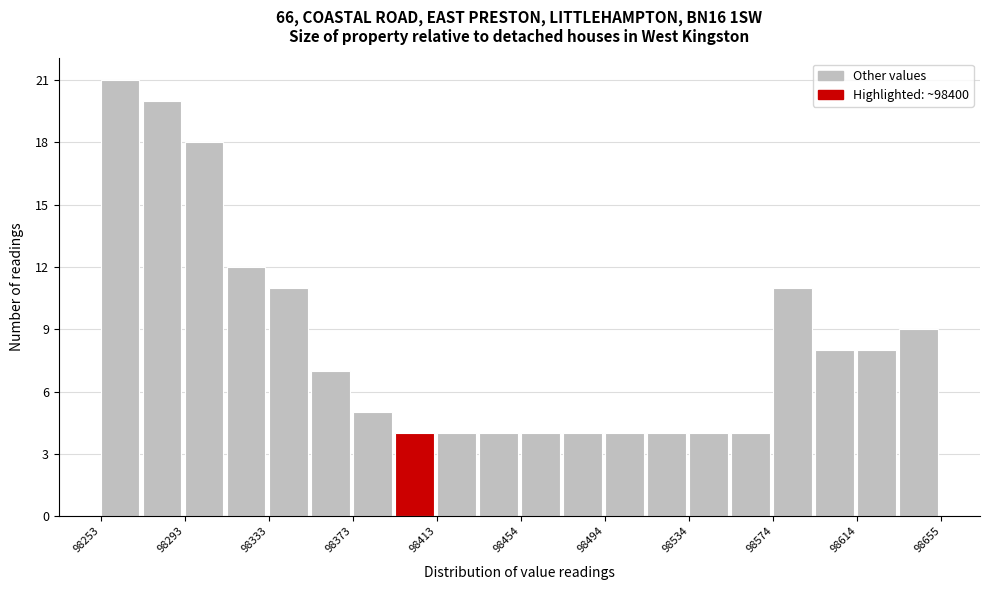

How tall is the bar that spans 98335 to 98355 on the x-axis? Neither the bar edges nor the heights are printed on the chart, so give them approximately, as read against the axes.

11